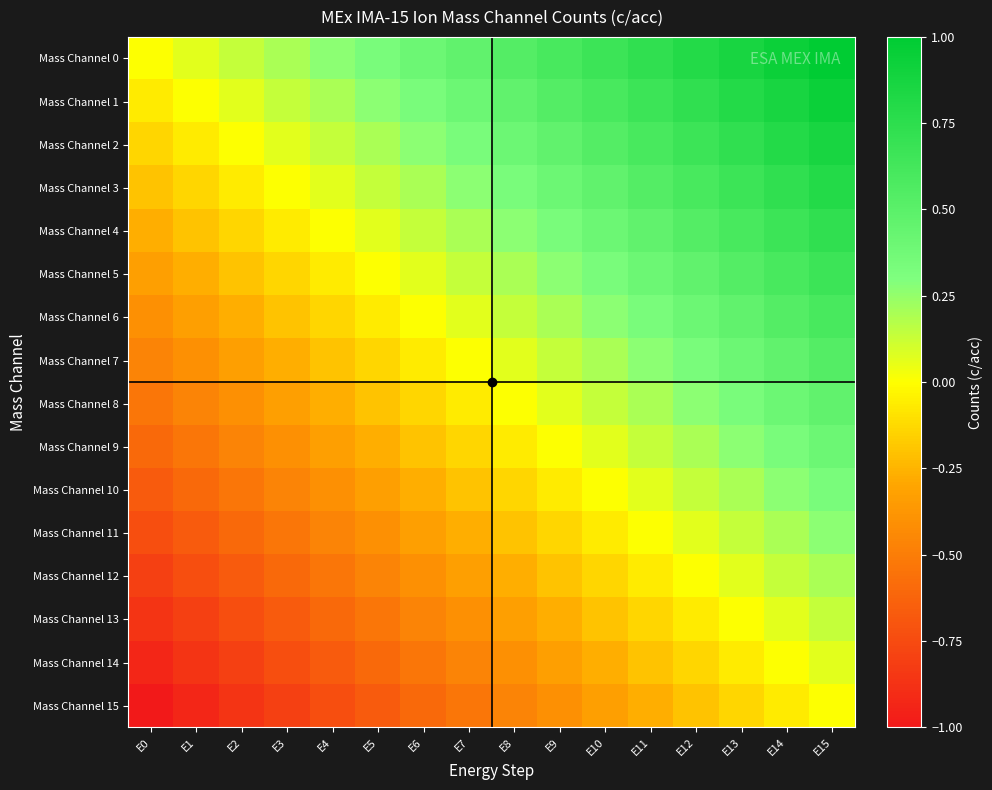

What is the spread (max minus min) of values at E3?

1.0